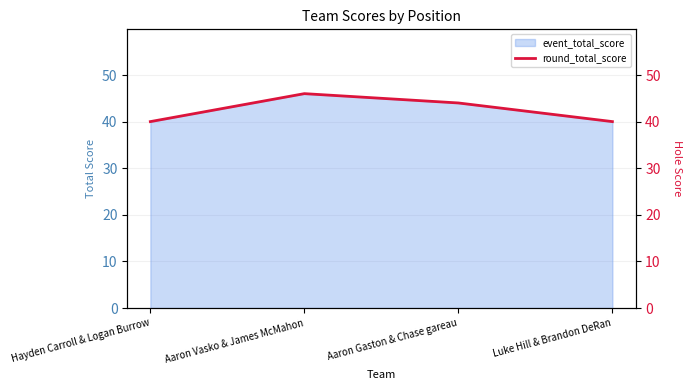

Is it true that the value at Hayden Carroll & Logan Burrow is 40?

True